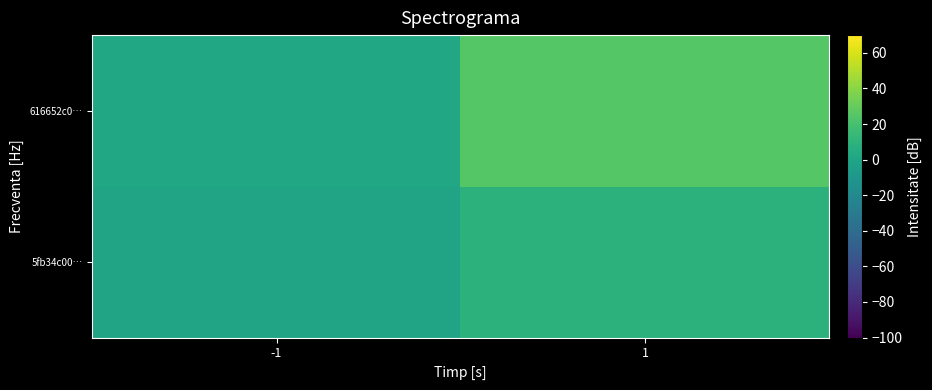

Reading left to right, what are all the values shown in this chart?

5fb34c00…: -1=-1	1=9
616652c0…: -1=1	1=25